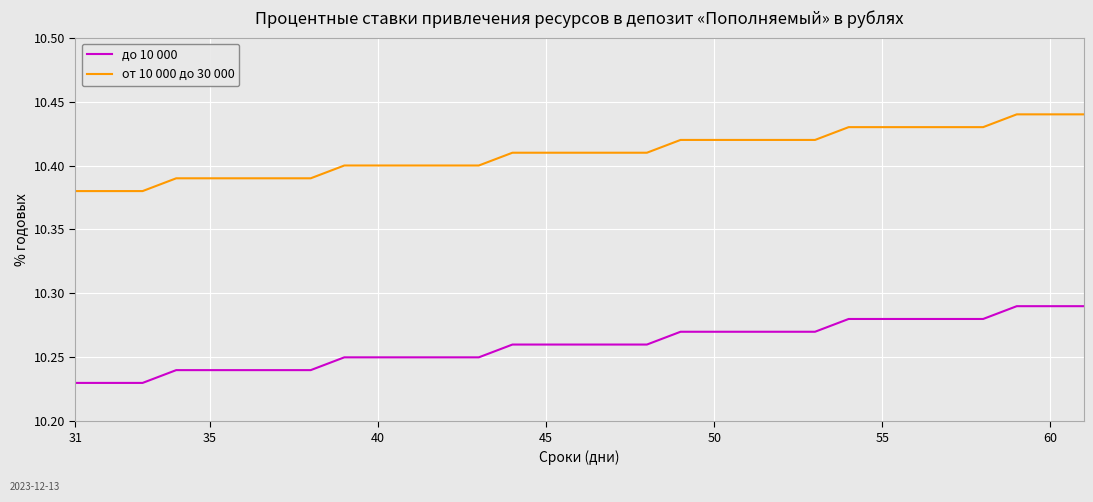

Rank the series by their maximum value, from lowest to highest.

до 10 000, от 10 000 до 30 000